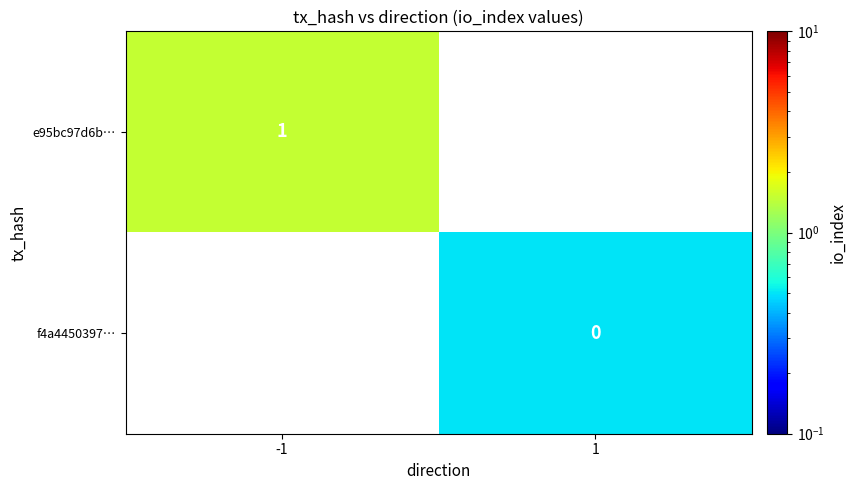

Is it true that e95bc97d6b… equals 0.2 at -1?

False